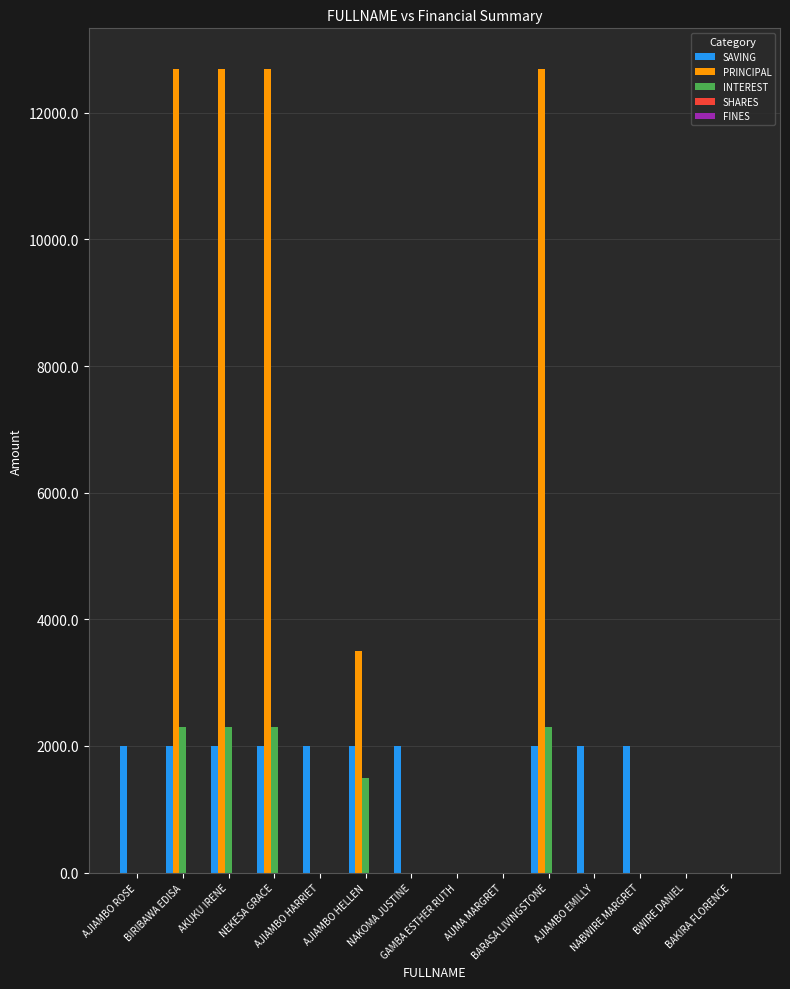

How many distinct data groups are displayed?

3